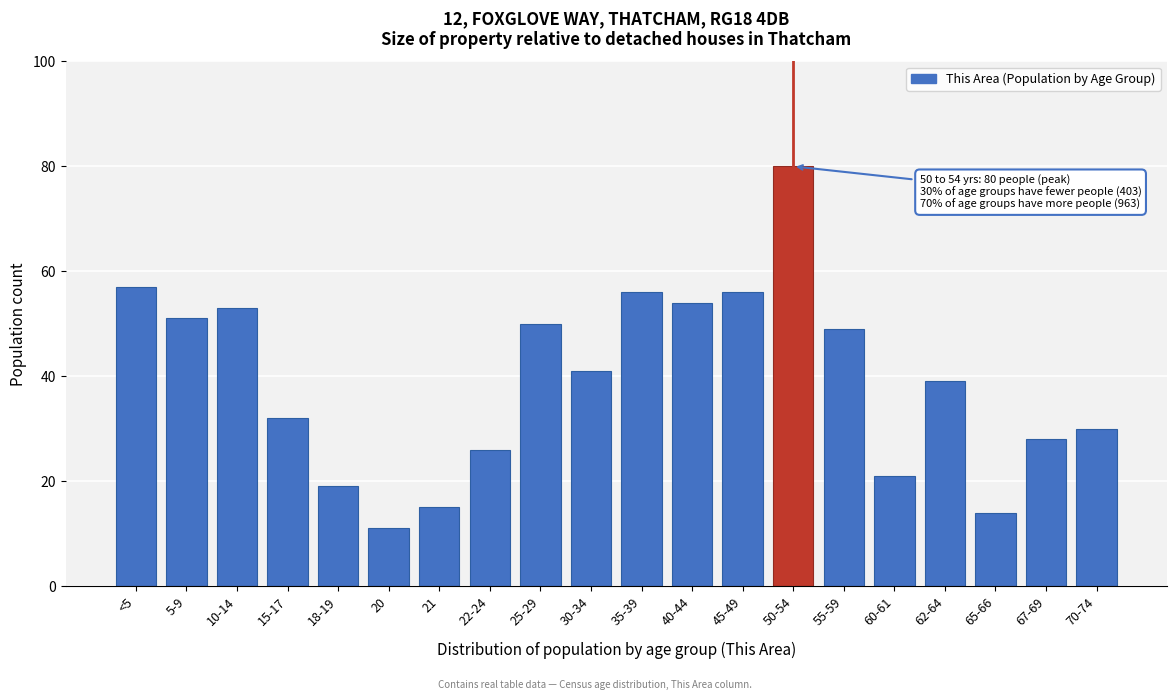

Reading left to right, extract all data points from this chart.

57	51	53	32	19	11	15	26	50	41	56	54	56	80	49	21	39	14	28	30